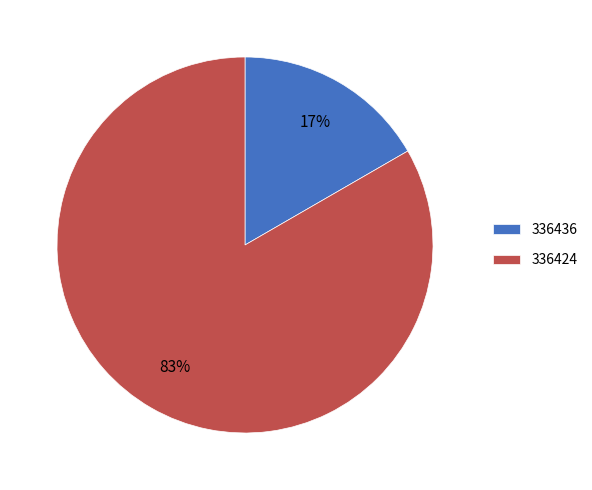

Combined, do 336424 and 336436 account for over 50%?

Yes